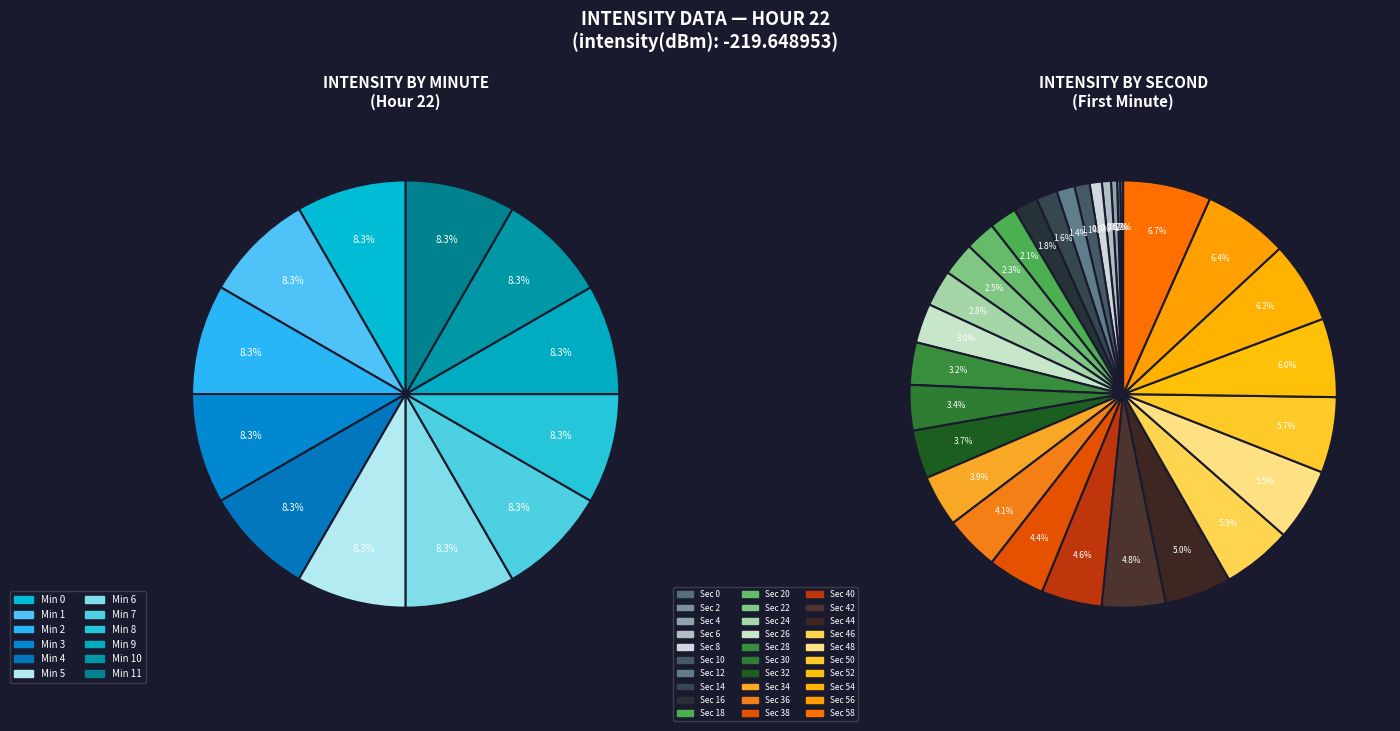

True or false: 30 accounts for 1% of the total.

False